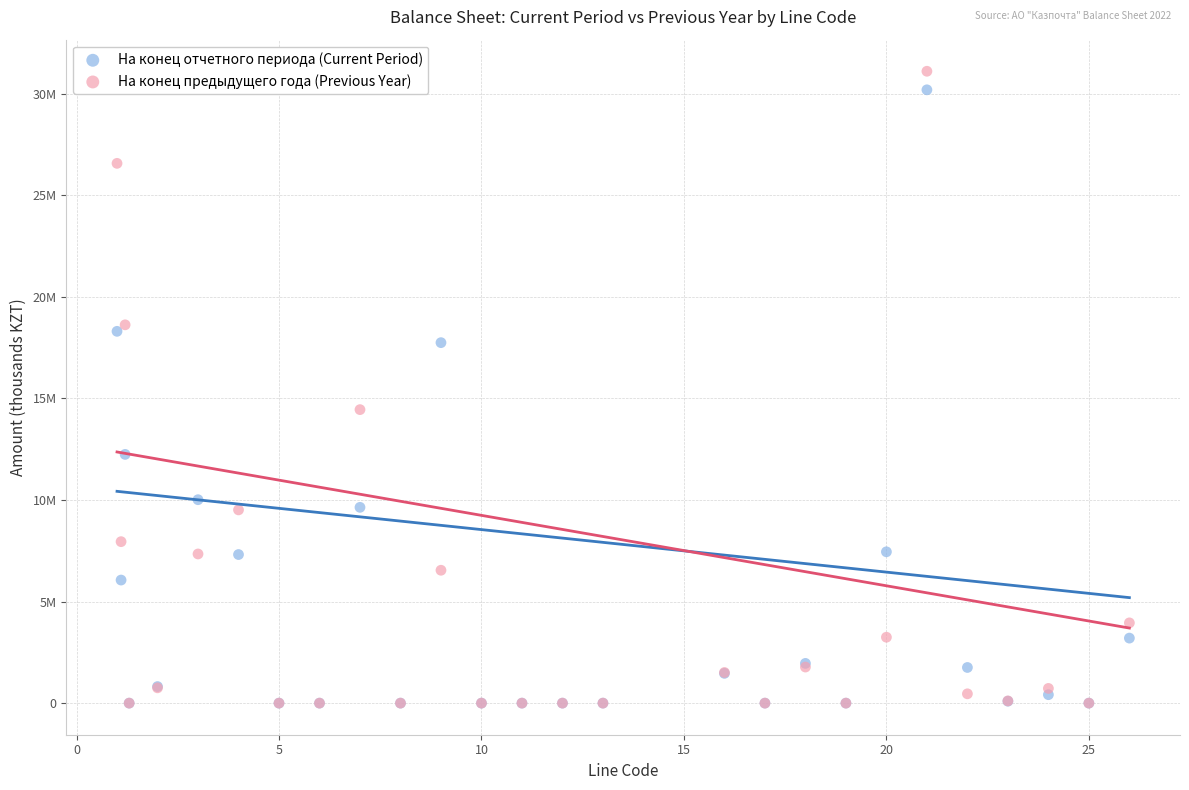

What are all the series names shown in the legend?

На конец отчетного периода (Current Period), На конец предыдущего года (Previous Year)